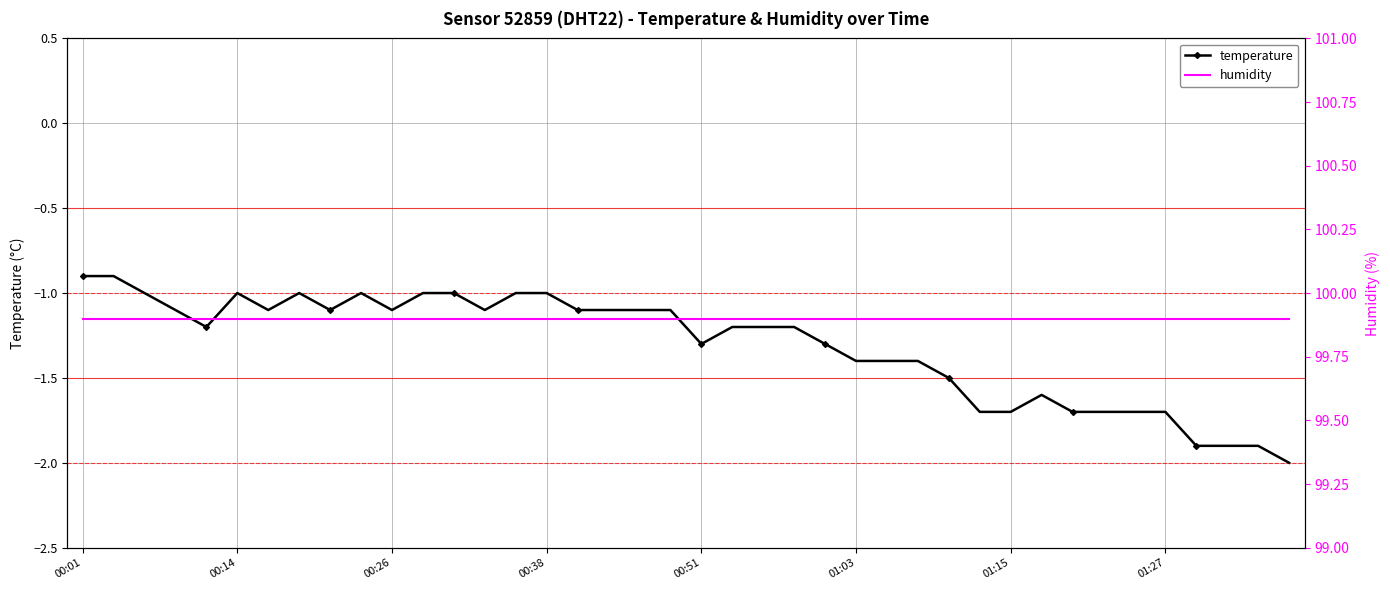

What is the spread (max minus min) of values at 29?

101.6